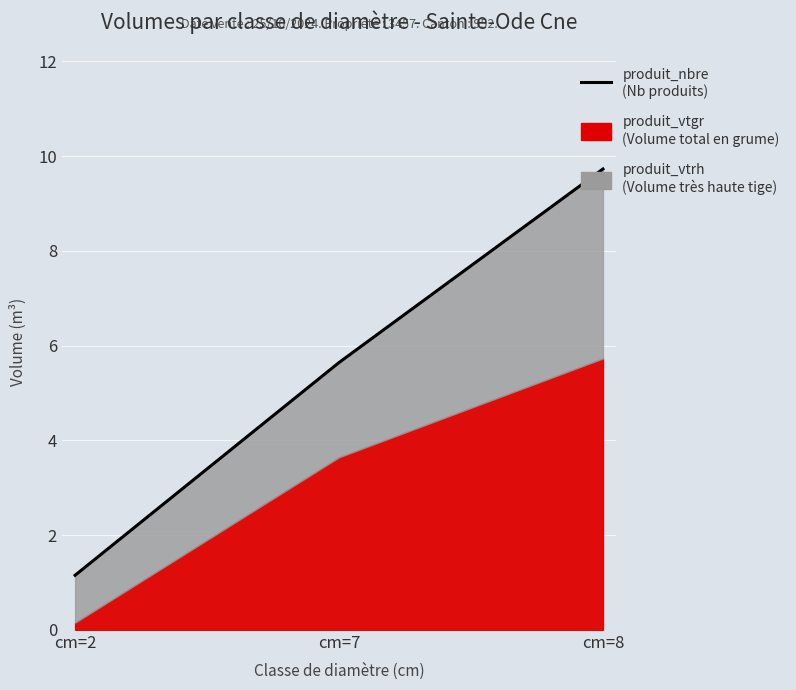

How many lines are shown in the chart?

1